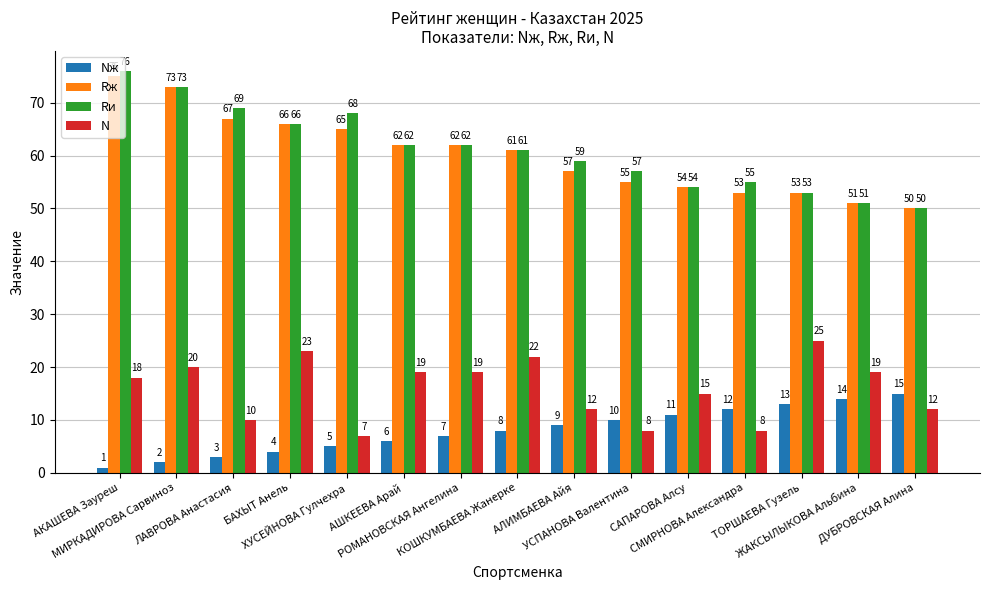

What is the greatest value displayed?

76